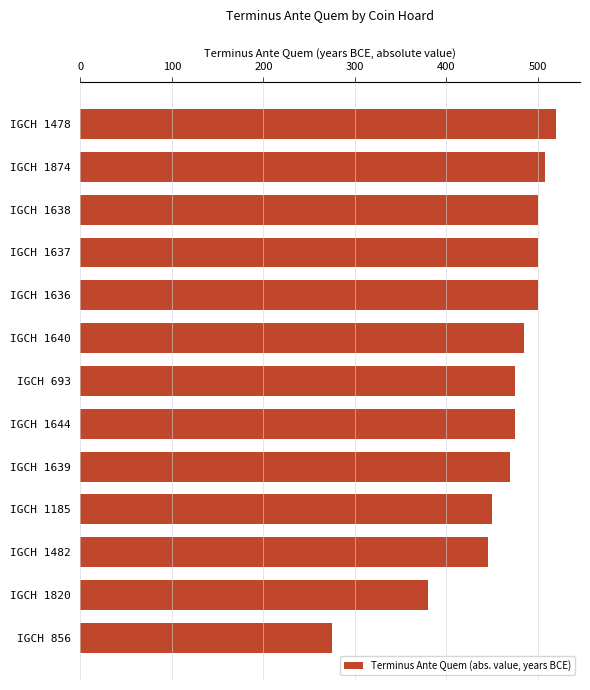

What is the value of the 7th bar from the top?

475